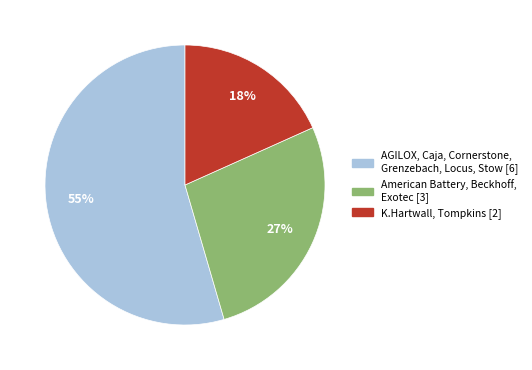

Is there any slice that represents more than half of the pie?

Yes